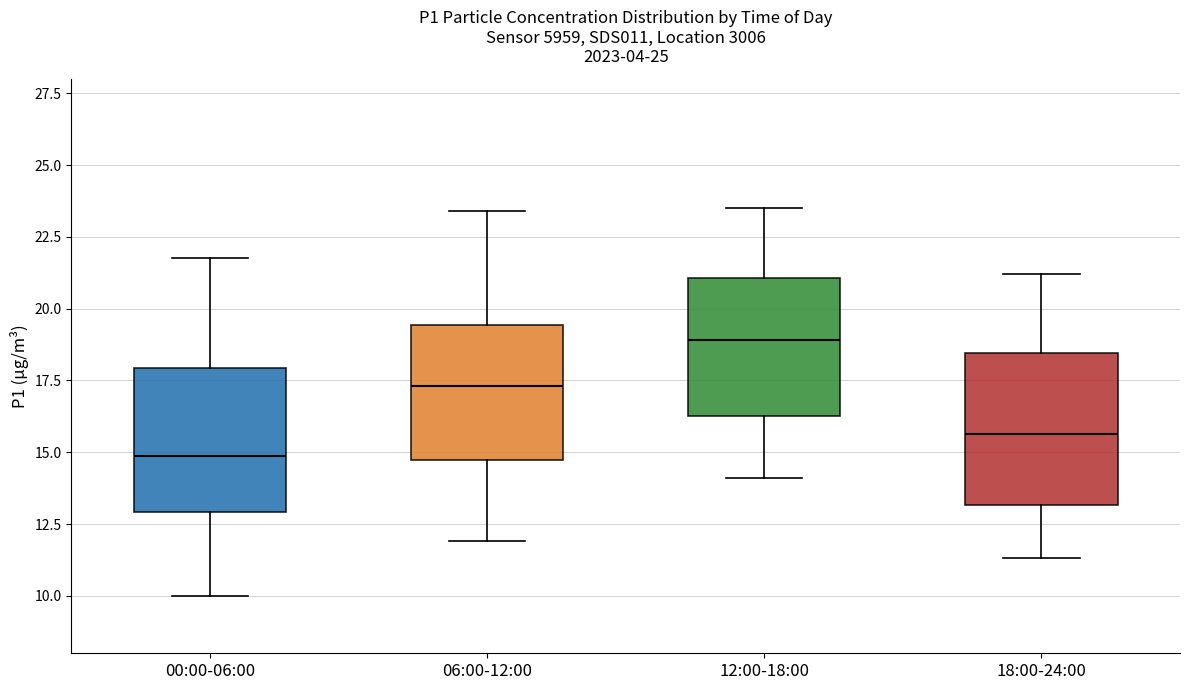

Reading left to right, transcribe this box plot: for each box, give where its median line is, the range the box spans, and where its two whiskers end, as read against the y-axis. The values are not printed on the chart, so give them approximately, as read against the axis.

00:00-06:00: median 15.0, box 13.0 to 18.0, whiskers 10.0 to 22.0
06:00-12:00: median 17.5, box 14.5 to 19.5, whiskers 12.0 to 23.5
12:00-18:00: median 19.0, box 16.5 to 21.0, whiskers 14.0 to 23.5
18:00-24:00: median 15.5, box 13.0 to 18.5, whiskers 11.5 to 21.0